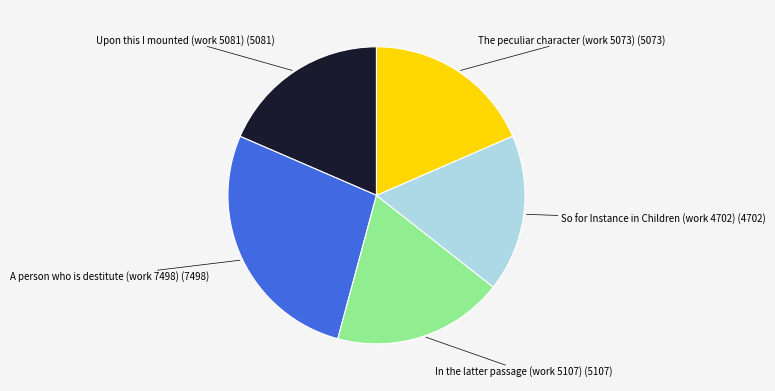

Which slice is the smallest?

So for Instance in Children (work 4702)